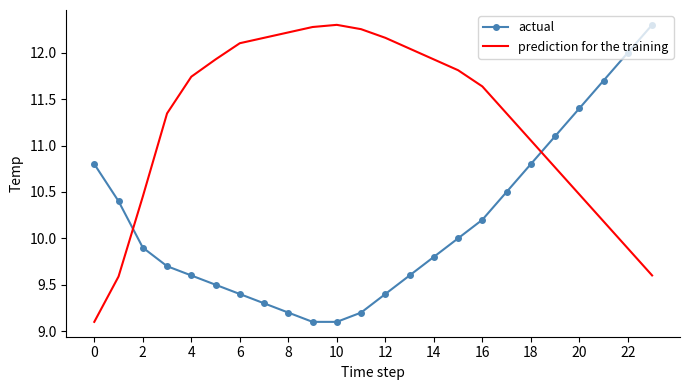

How many intersections are there between actual and prediction for the training?

2